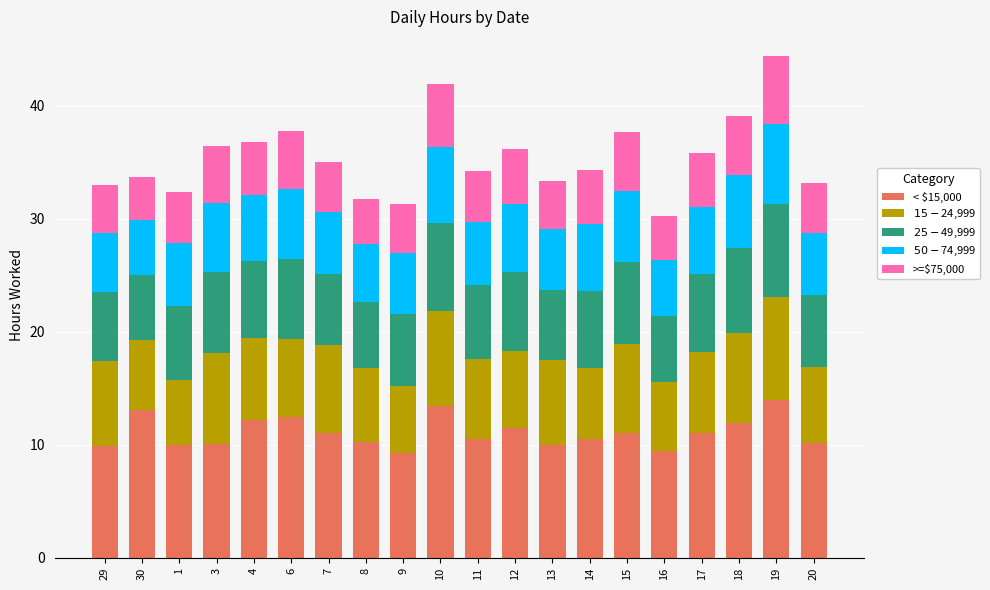

The value of < $15,000 at 18 is 7.1. True or false?

False